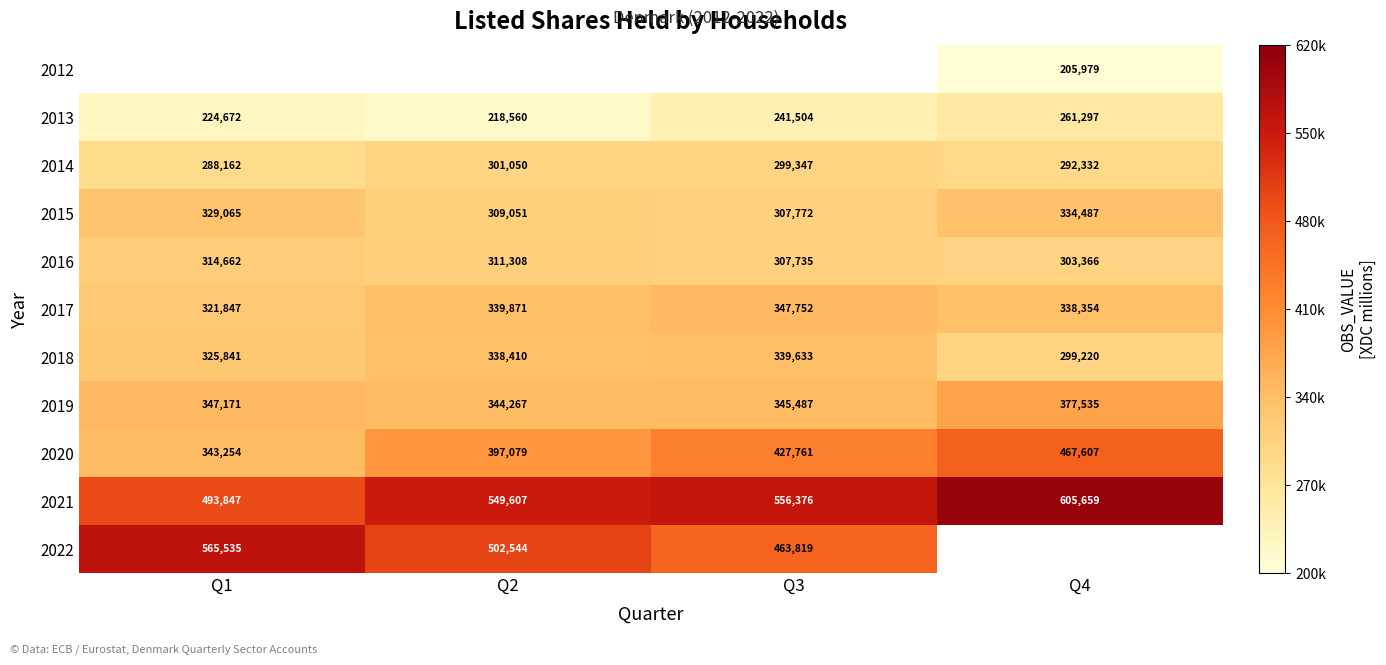

True or false: 2016 has a value of 161699 at Q2.

False